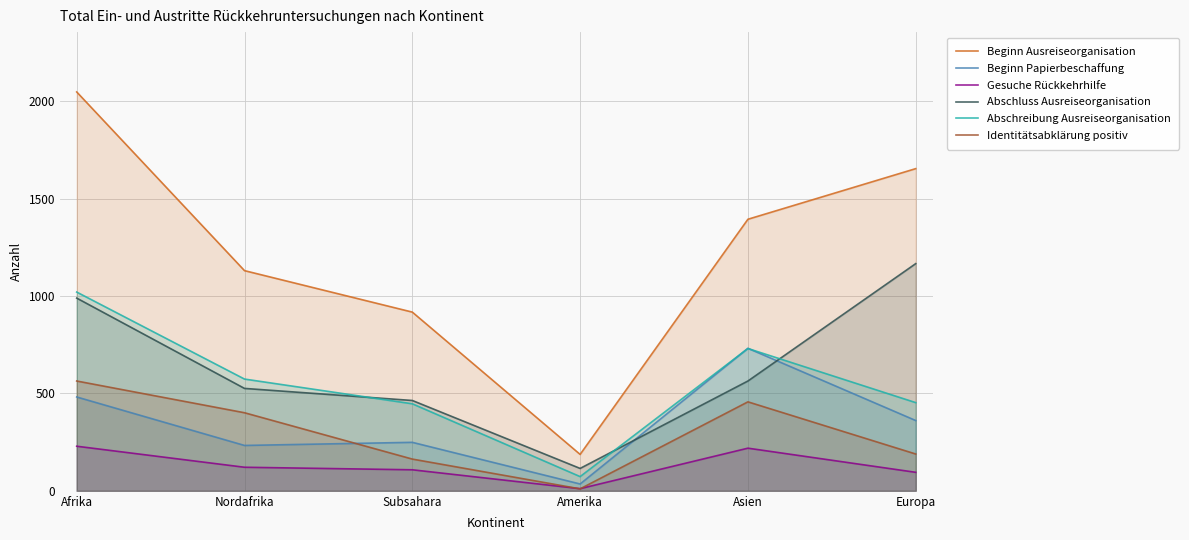

Is the value of Abschluss Ausreiseorganisation at Amerika greater than the value of Gesuche Rückkehrhilfe at Asien?

No